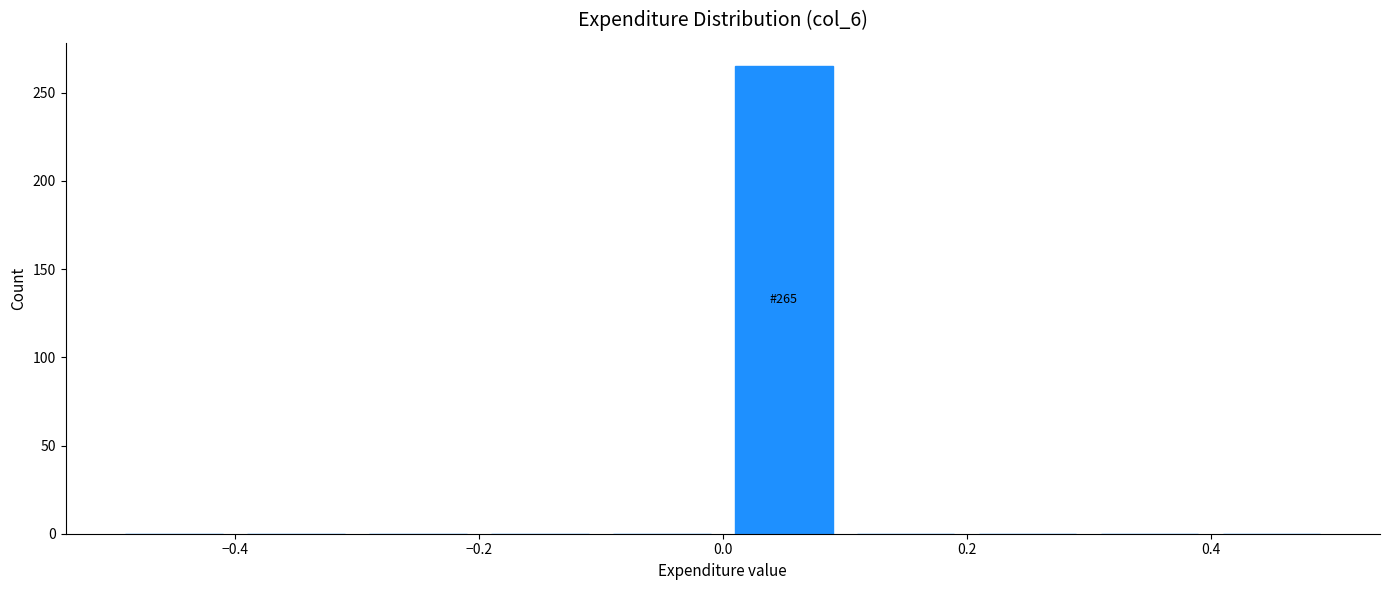

Over which range of the x-axis is the bar tallest?

0.0 to 0.1